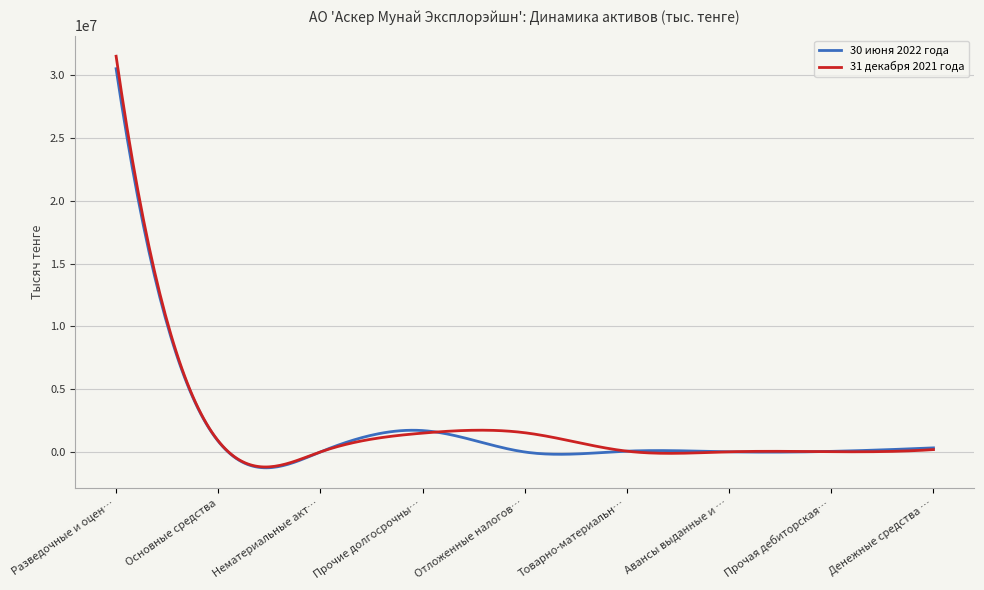

What is the maximum value for 31 декабря 2021 года?

31522390.0